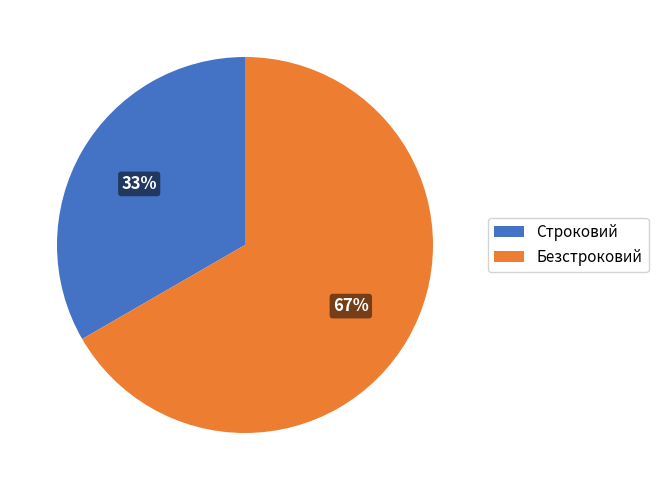

To the nearest percent, what is the combined percentage of Безстроковий and Строковий?

100%